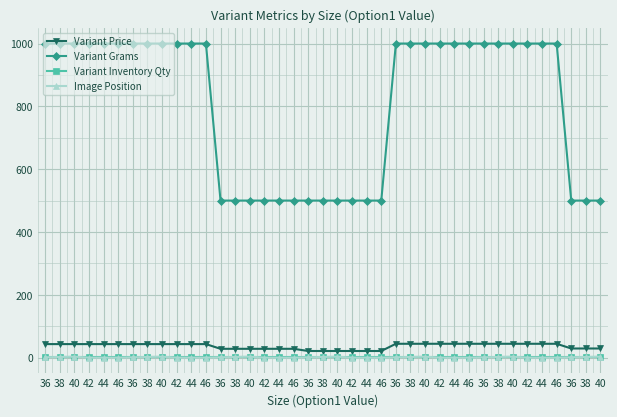

Between 38 and 40, which is larger?

40